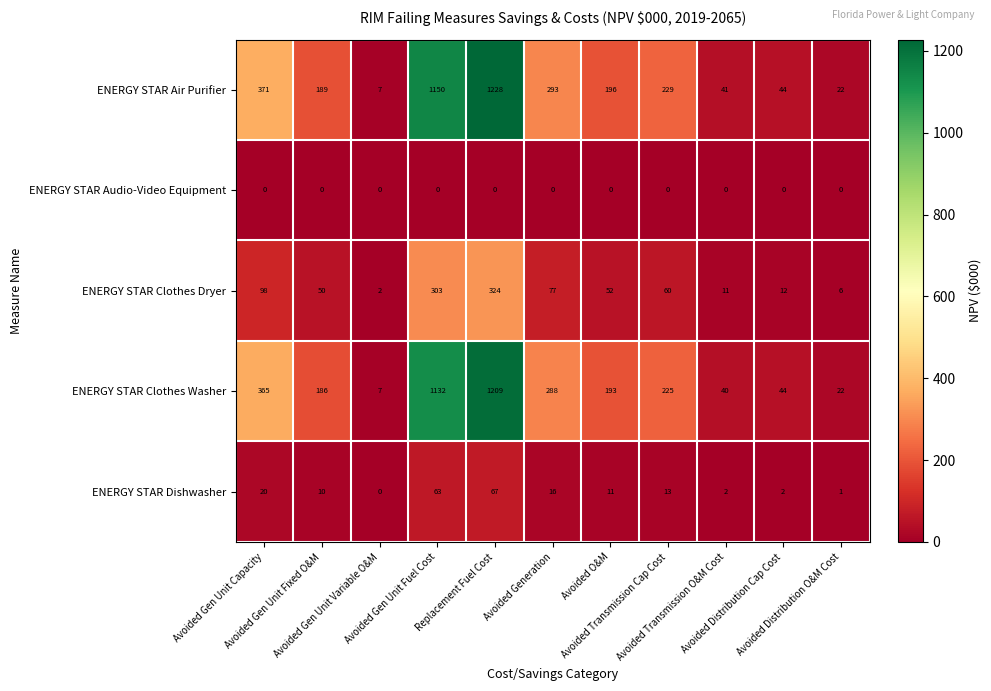

How many data points does each series have?

11